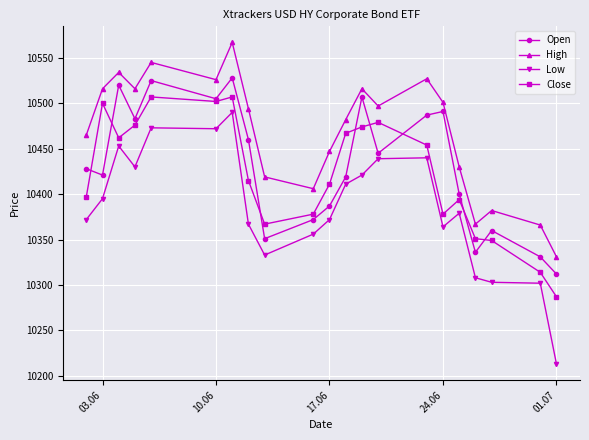

What are all the series names shown in the legend?

Open, High, Low, Close